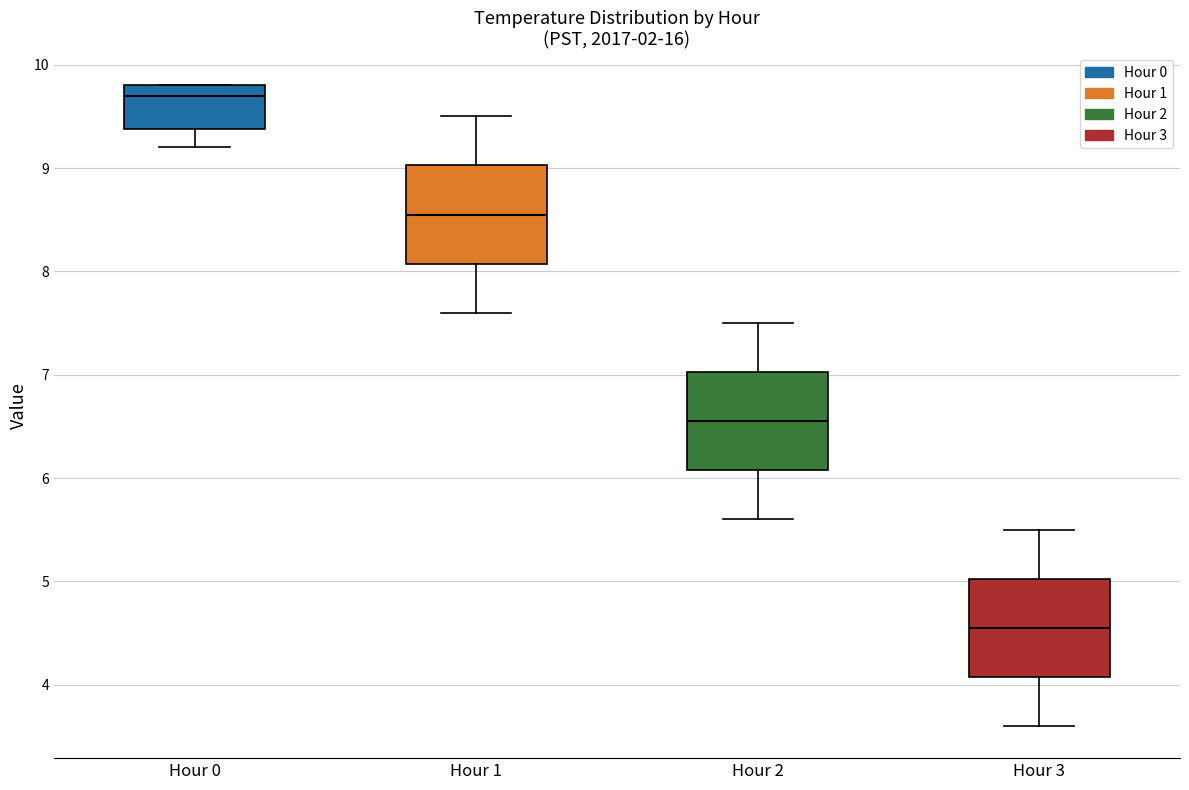

Which box's median line is the highest?

Hour 0